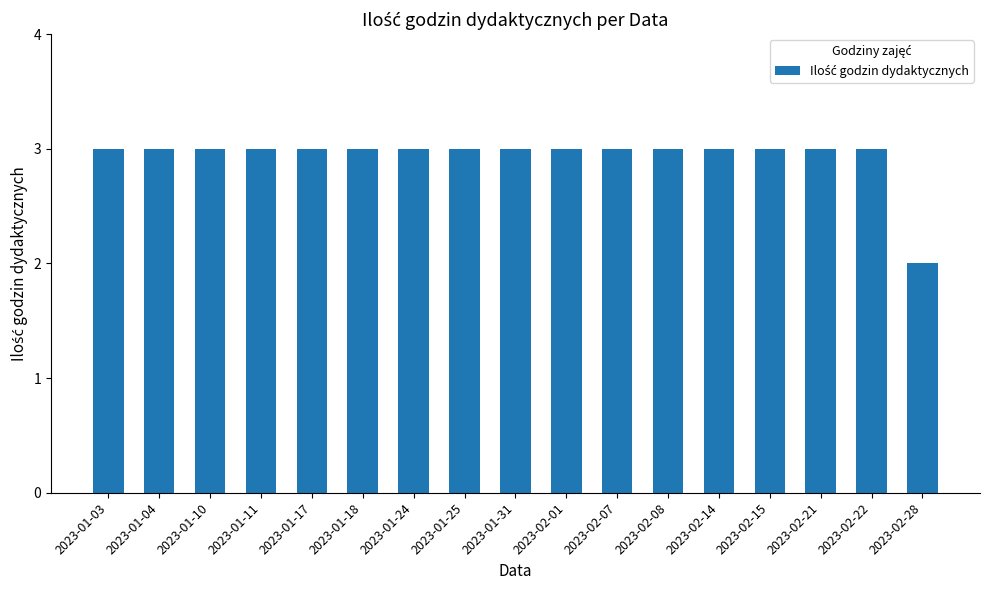

What position from the right is 2023-02-22?

2